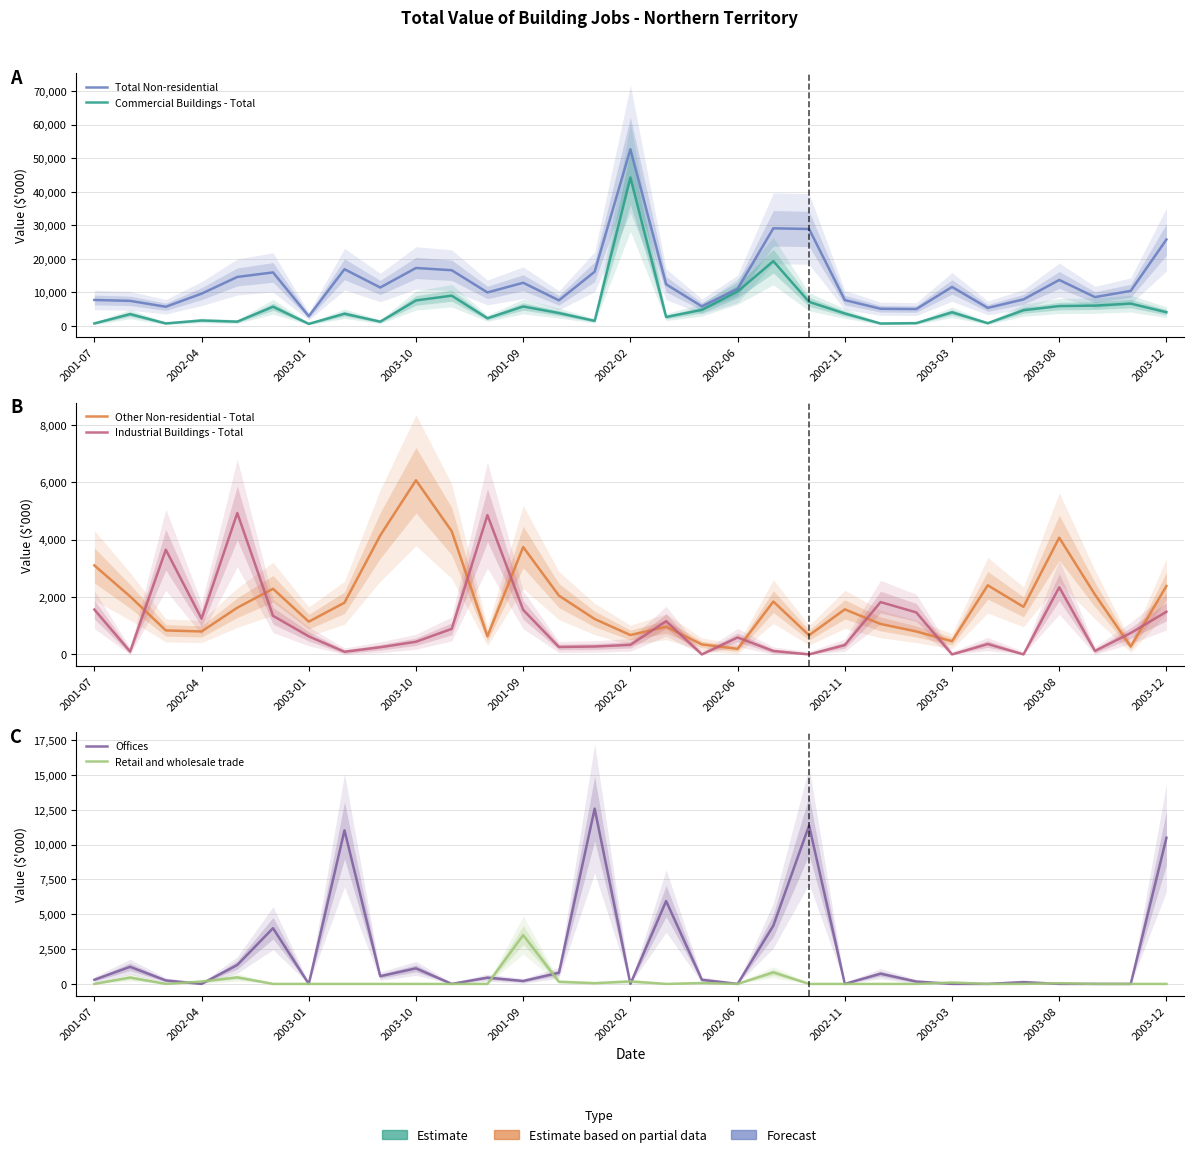

How many data points in Total Non-residential are above 11082?

15